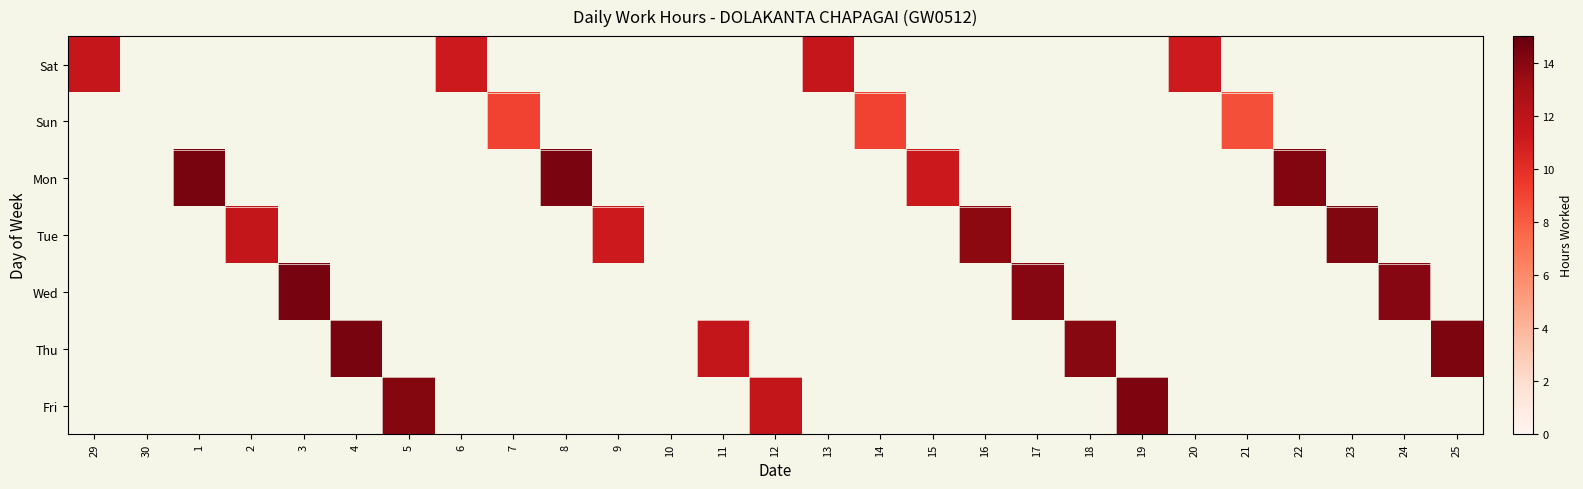

At which category does the chart reach its peak across all series?

3